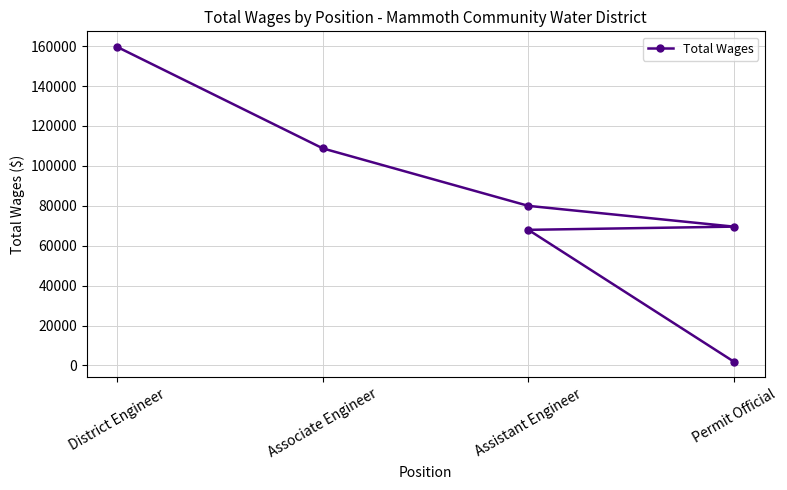

Does the chart display data point markers on the line(s)?

Yes